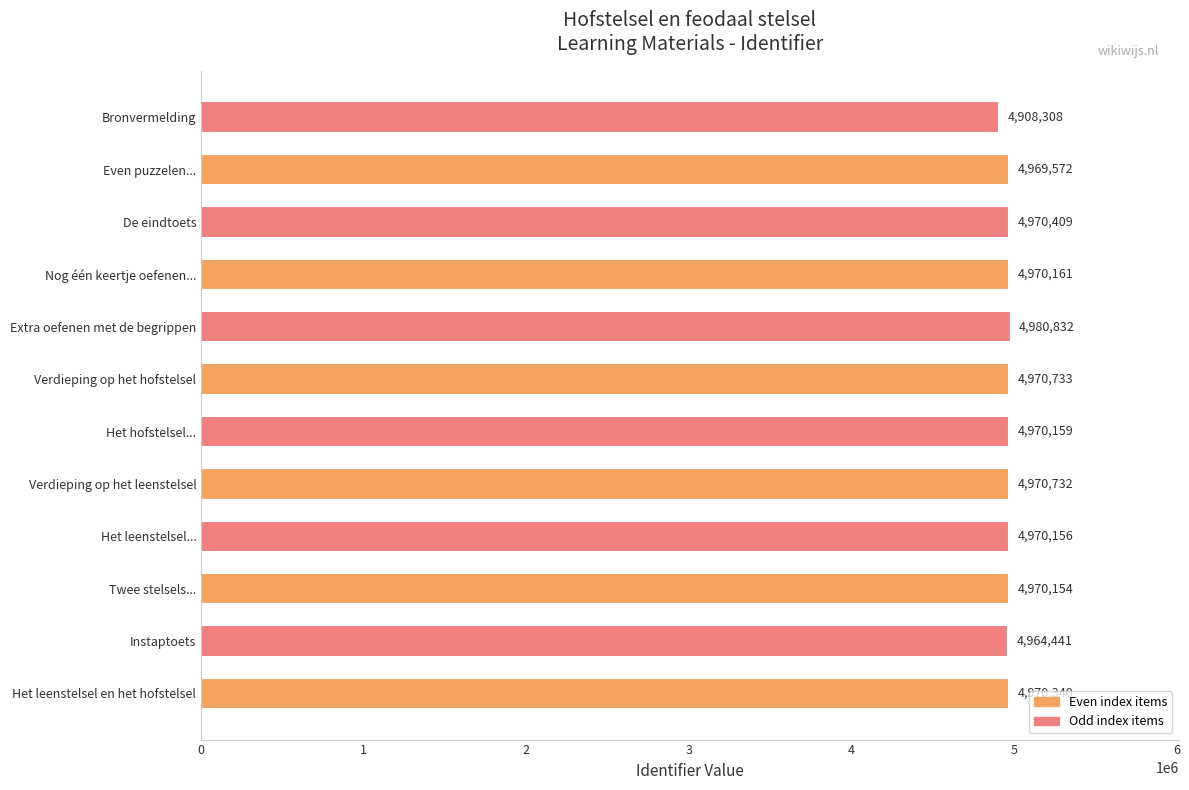

How many distinct data groups are displayed?

1